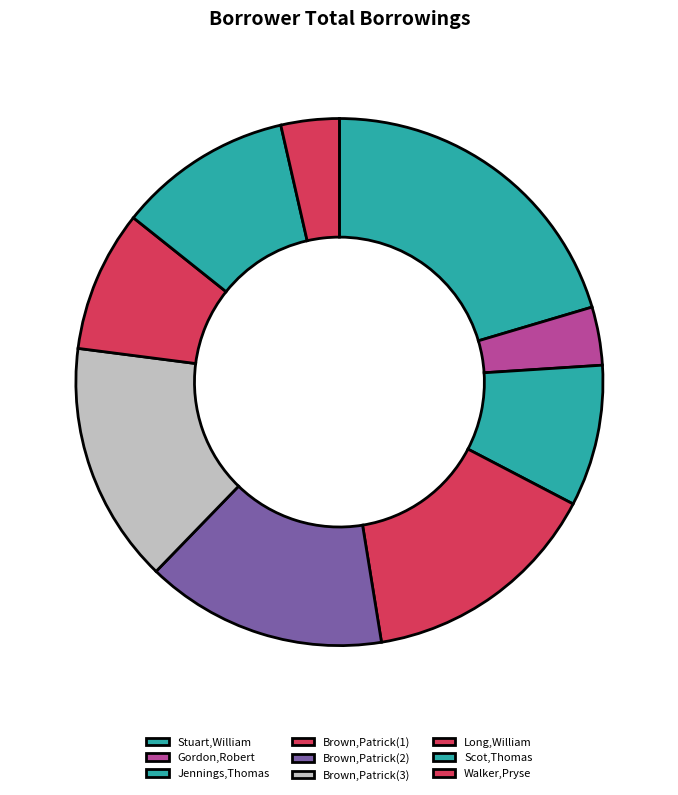

What is the change in value from Brown,Patrick(2) to Long,William?

-12